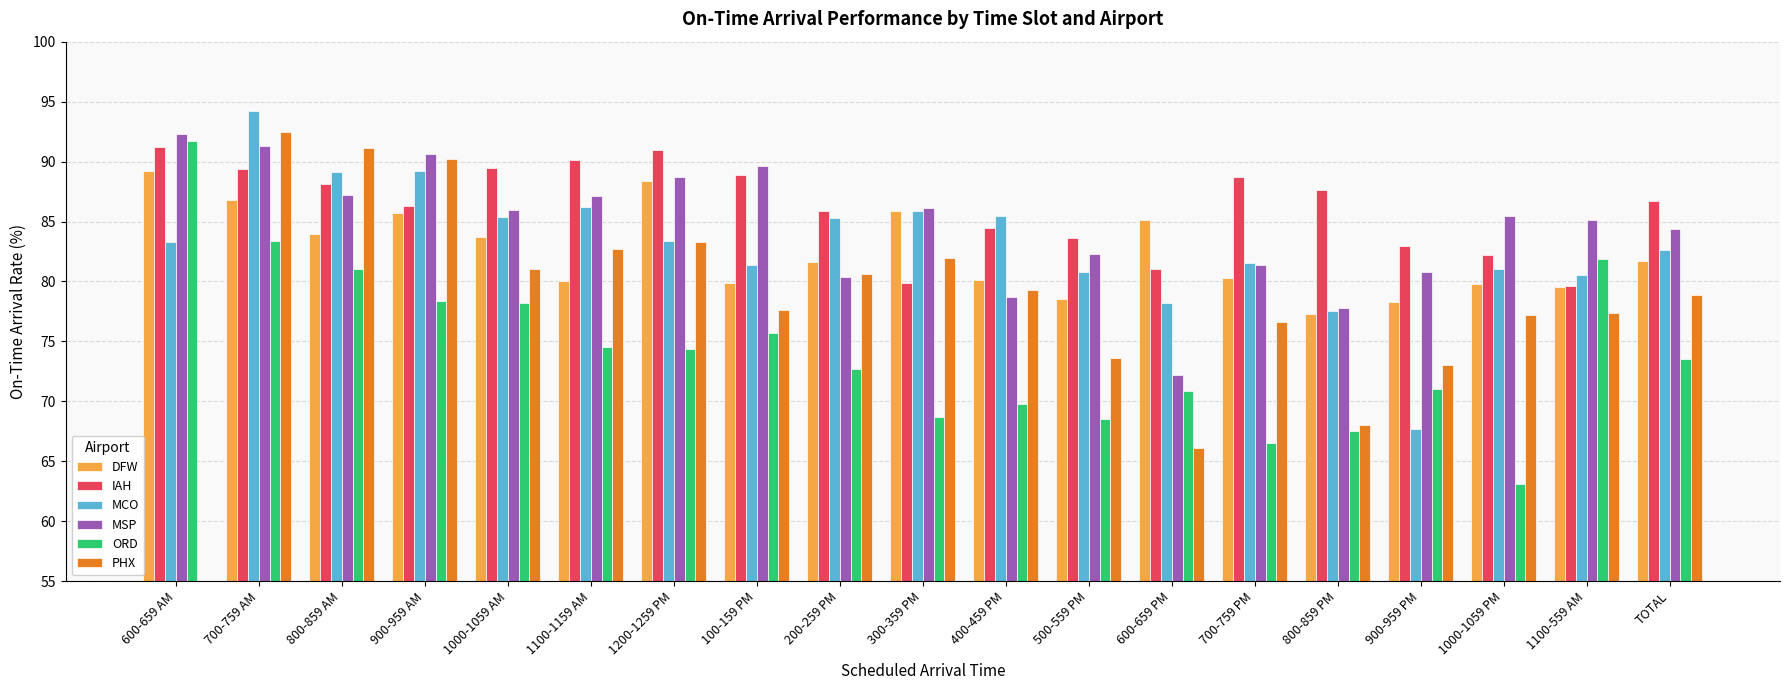

What is the maximum value for IAH?

91.2